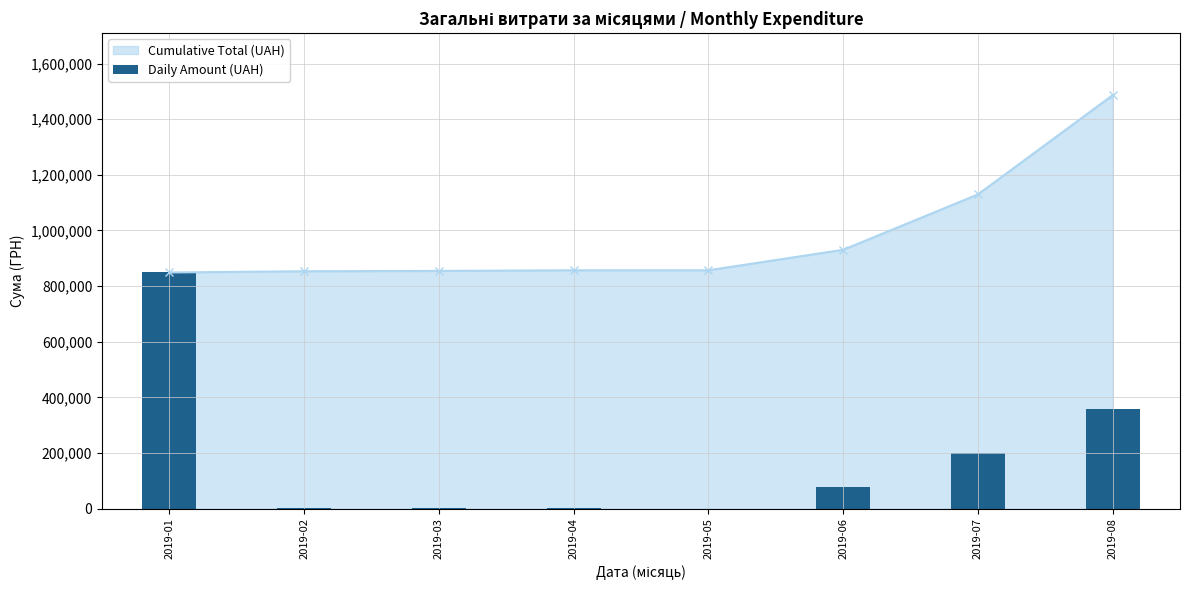

What is the difference between the values at 2019-07 and 2019-03?

197820.1